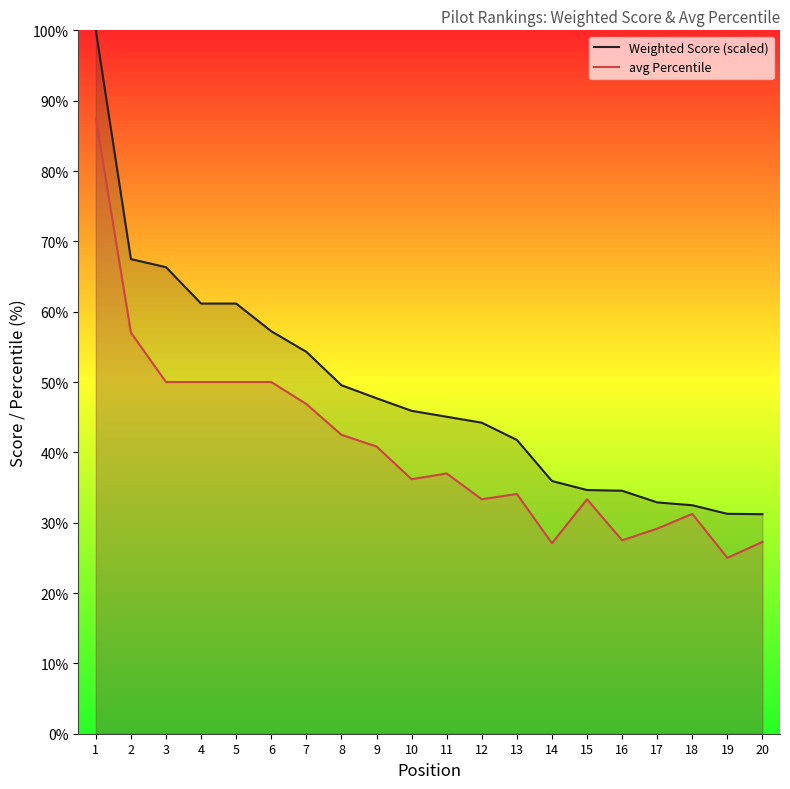

At how many categories does at least one series exceed 63?

3